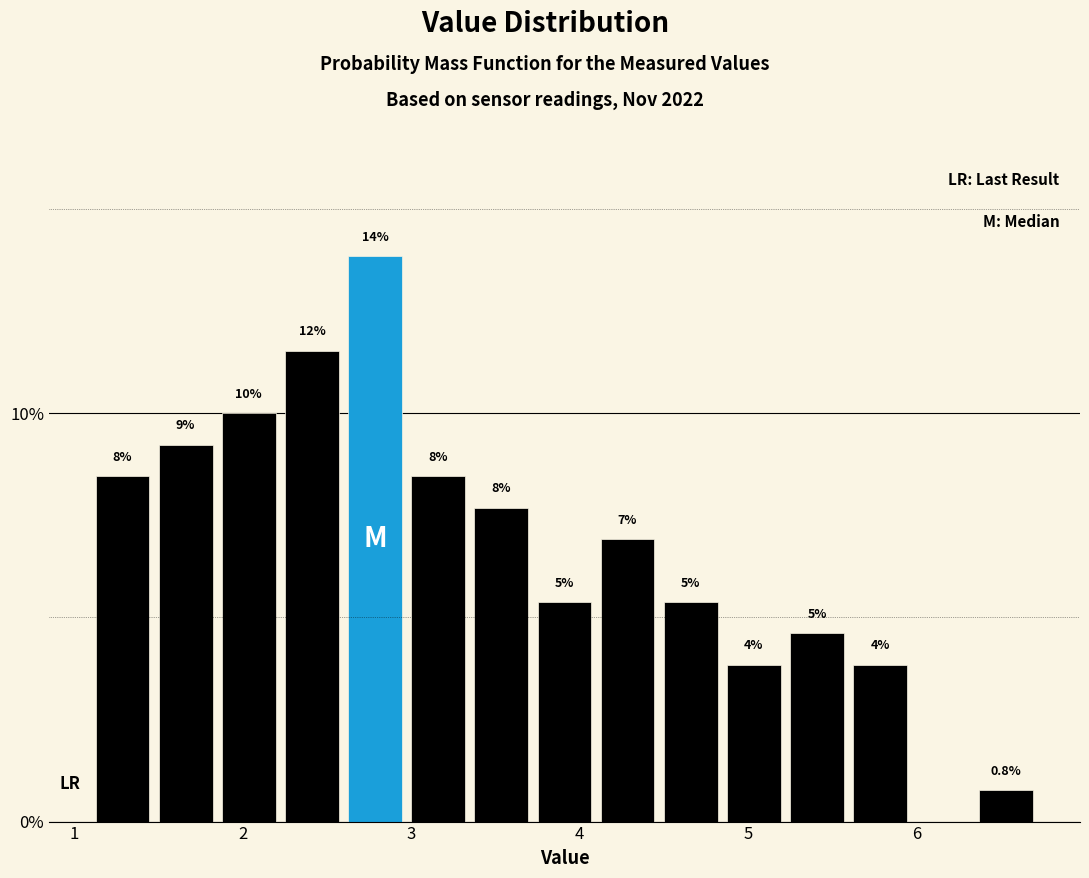

Around what value on the x-axis is the tallest bar? Give the approximate position of its centre, as read against the axis.

2.8